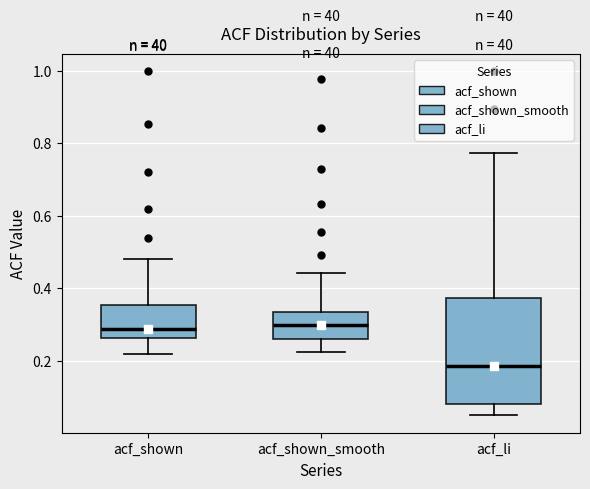

Reading left to right, transcribe this box plot: for each box, give where its median line is, the range the box spans, and where its two whiskers end, as read against the y-axis. The values are not printed on the chart, so give them approximately, as read against the axis.

acf_shown: median 0.28, box 0.26 to 0.36, whiskers 0.22 to 0.48
acf_shown_smooth: median 0.30, box 0.26 to 0.34, whiskers 0.22 to 0.44
acf_li: median 0.18, box 0.08 to 0.38, whiskers 0.04 to 0.78